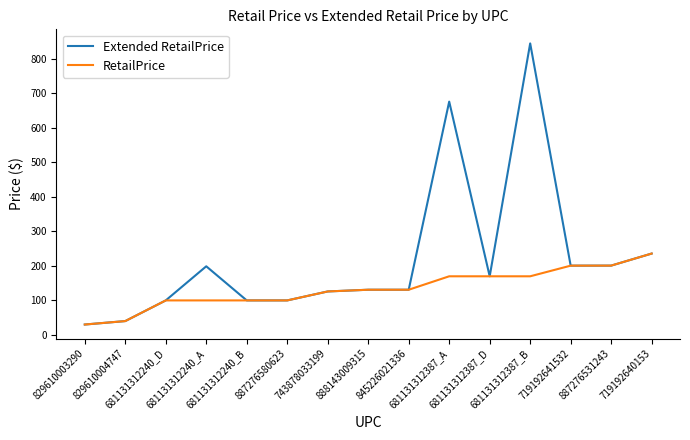

What is the total value across all series at 681131312240_D?

198.0